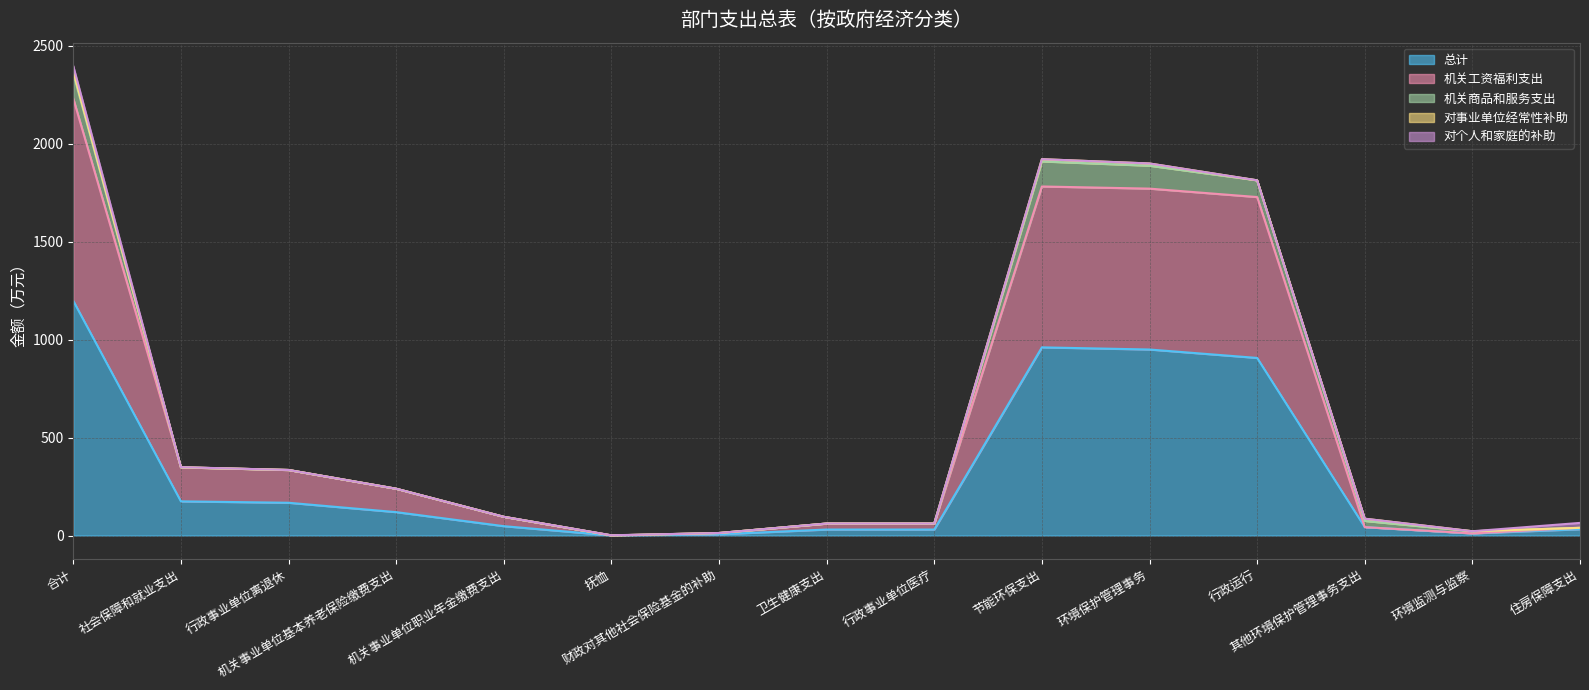

Reading right to left, what are all the values shown in this chart?

总计: 32.3	11.0	43.0	906.9	949.9	960.9	30.7	30.7	6.5	0.7	47.9	119.5	167.4	174.6	1198.4
机关工资福利支出: 7.2	0.0	0.0	821.5	821.5	821.5	30.7	30.7	6.5	0.0	47.9	119.5	167.4	173.9	1033.3
机关商品和服务支出: 0.0	11.0	31.5	85.4	116.9	127.9	0.0	0.0	0.0	0.0	0.0	0.0	0.0	0.0	127.9
对事业单位经常性补助: 0.0	0.0	11.5	0.0	11.5	11.5	0.0	0.0	0.0	0.0	0.0	0.0	0.0	0.0	11.5
对个人和家庭的补助: 25.1	0.0	0.0	0.0	0.0	0.0	0.0	0.0	0.0	0.7	0.0	0.0	0.0	0.7	25.8